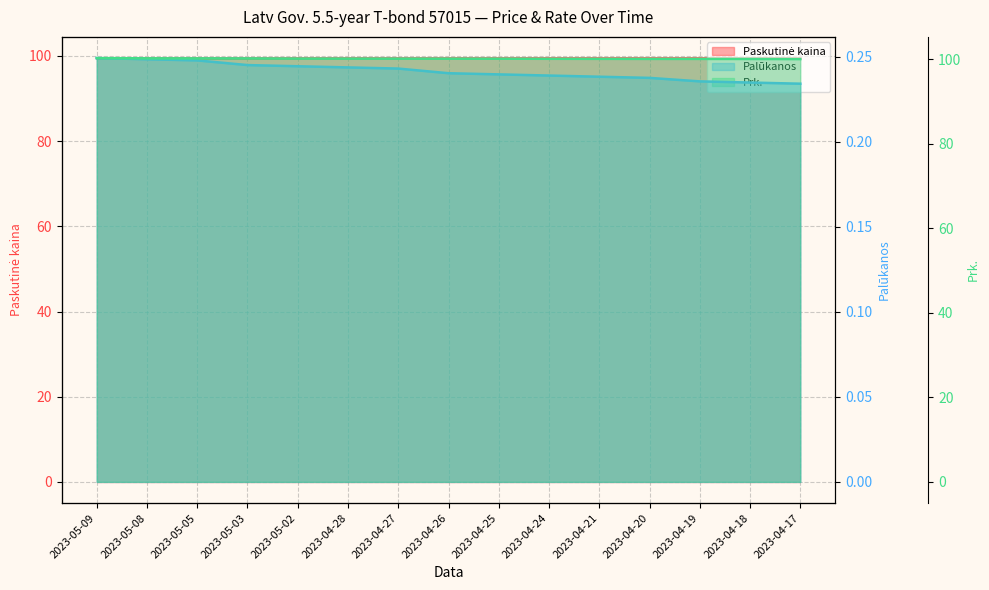

At which label does Paskutinė kaina reach its peak?

2023-05-09